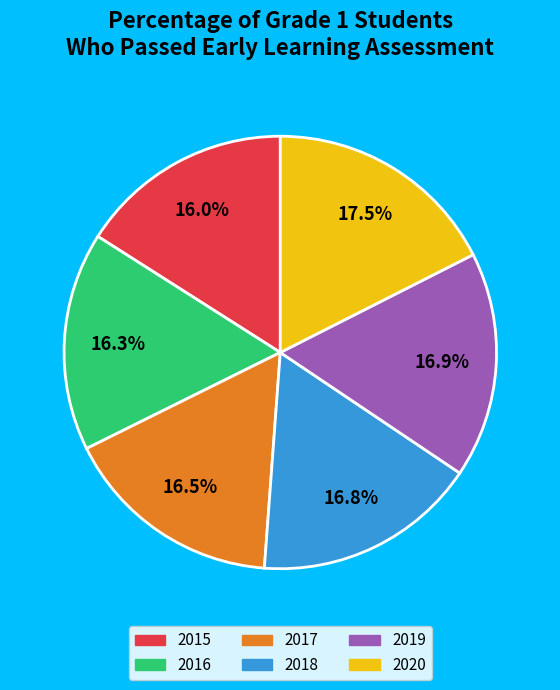

Which category has the biggest portion of the pie?

2020